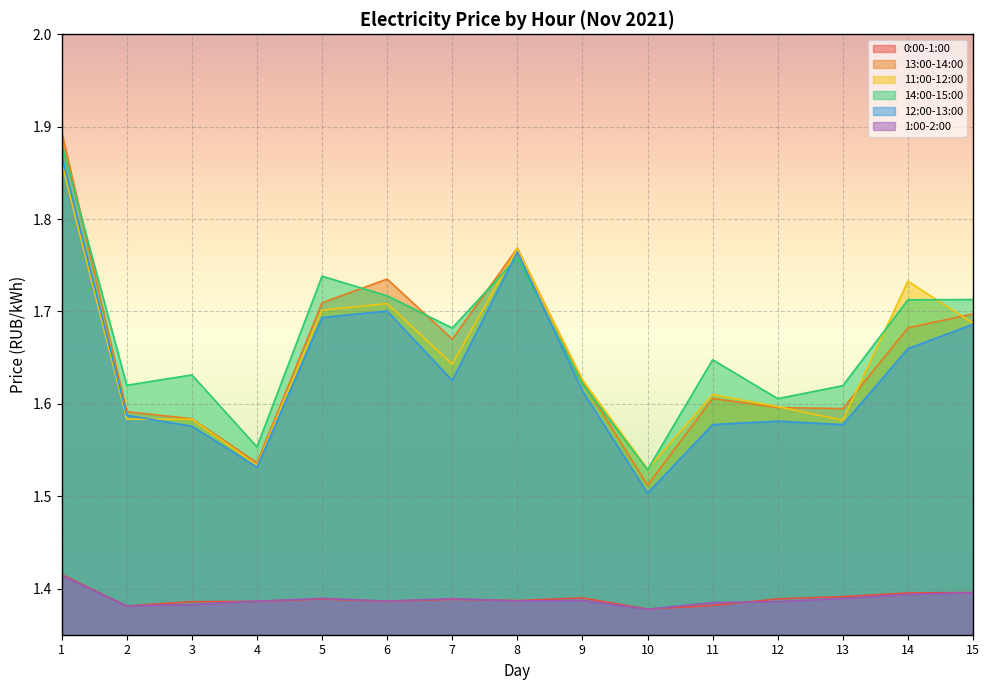

Reading right to left, what are all the values shown in this chart?

0:00-1:00: 1.4	1.4	1.4	1.4	1.4	1.4	1.4	1.4	1.4	1.4	1.4	1.4	1.4	1.4	1.4
13:00-14:00: 1.7	1.7	1.6	1.6	1.6	1.5	1.6	1.8	1.7	1.7	1.7	1.5	1.6	1.6	1.9
11:00-12:00: 1.7	1.7	1.6	1.6	1.6	1.5	1.6	1.8	1.6	1.7	1.7	1.5	1.6	1.6	1.9
14:00-15:00: 1.7	1.7	1.6	1.6	1.6	1.5	1.6	1.8	1.7	1.7	1.7	1.6	1.6	1.6	1.9
12:00-13:00: 1.7	1.7	1.6	1.6	1.6	1.5	1.6	1.8	1.6	1.7	1.7	1.5	1.6	1.6	1.9
1:00-2:00: 1.4	1.4	1.4	1.4	1.4	1.4	1.4	1.4	1.4	1.4	1.4	1.4	1.4	1.4	1.4